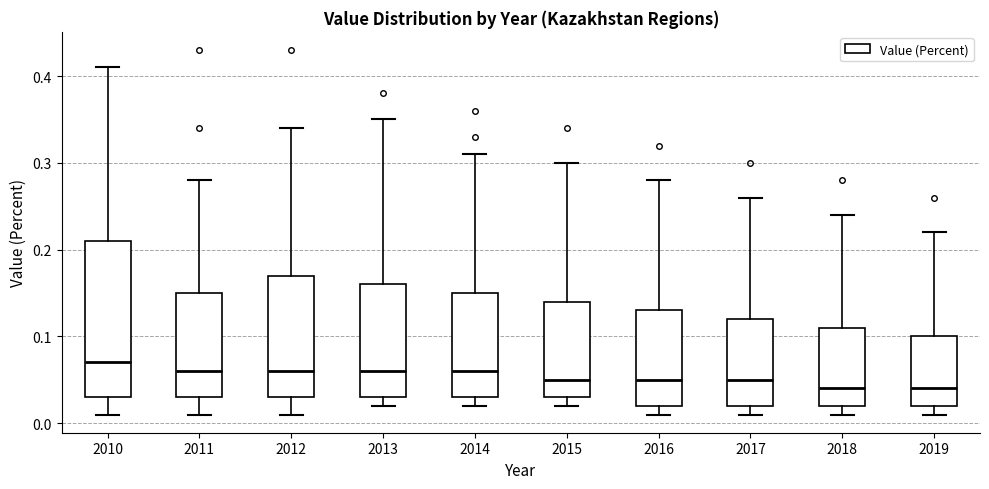

Where is the lower edge of the box at x = 2011 on the y-axis? The values are not printed on the chart, so give them approximately, as read against the axis.

0.03